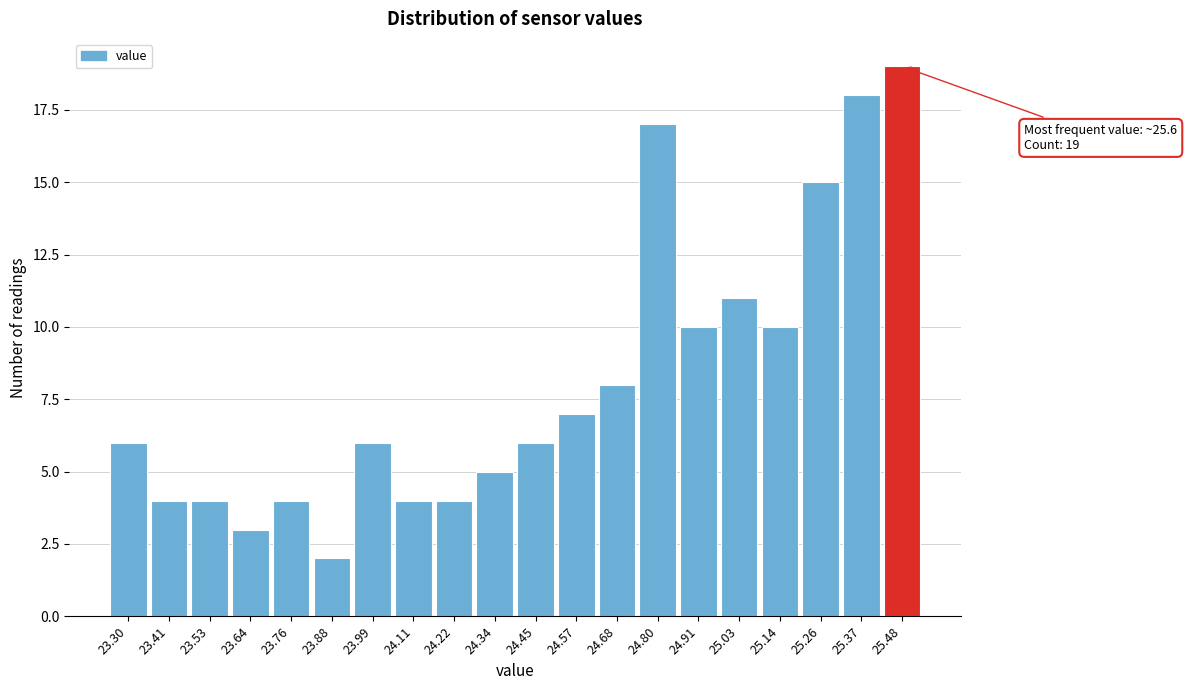

Reading left to right, what are all the values shown in this chart?

6	4	4	3	4	2	6	4	4	5	6	7	8	17	10	11	10	15	18	19